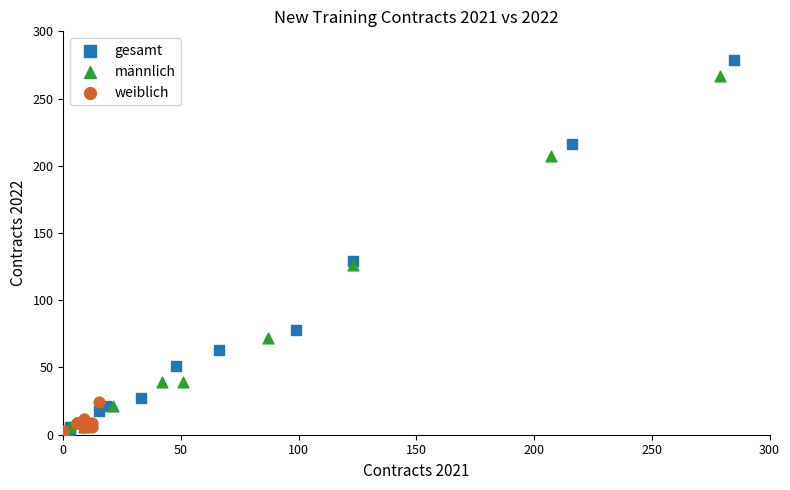

Which series reaches the minimum Y coordinate?

weiblich